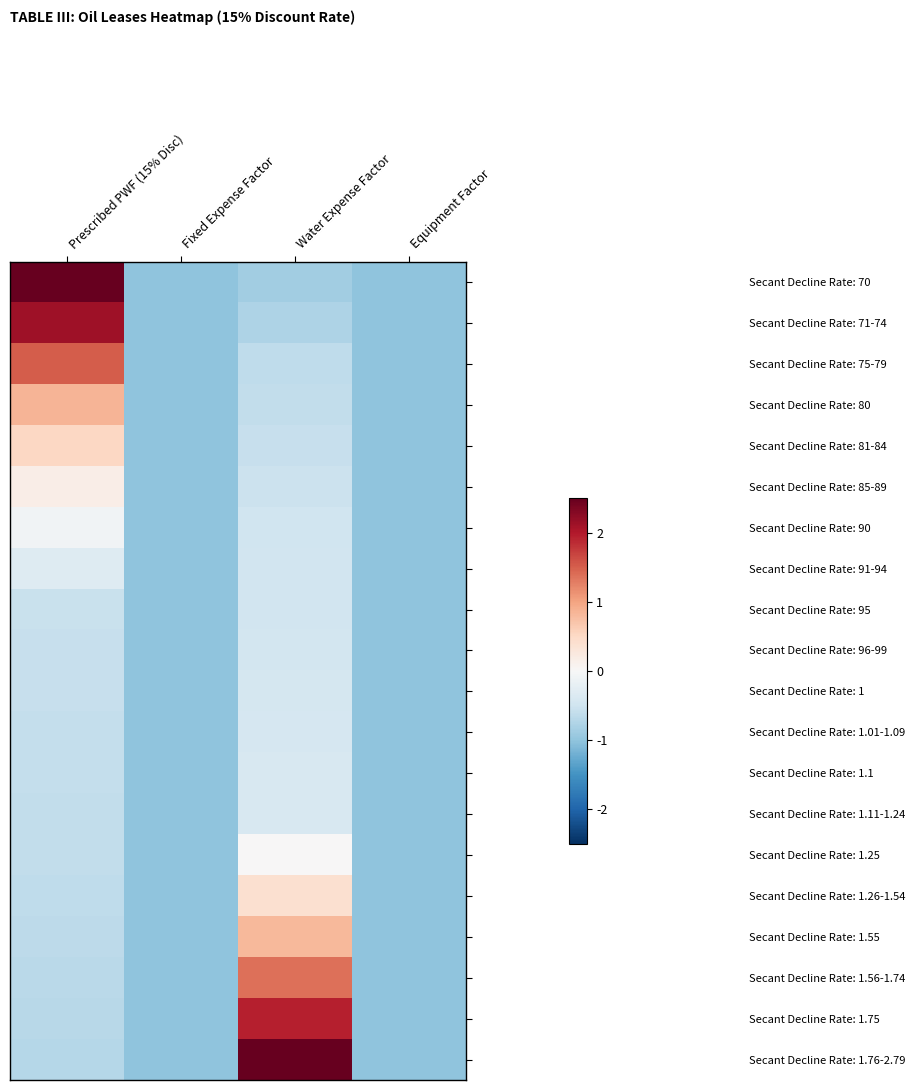

Reading left to right, what are all the values shown in this chart?

Secant Decline Rate: 70: Prescribed PWF (15% Disc)=2.7	Fixed Expense Factor=-1.0	Water Expense Factor=-0.9	Equipment Factor=-1.0
Secant Decline Rate: 71-74: Prescribed PWF (15% Disc)=2.1	Fixed Expense Factor=-1.0	Water Expense Factor=-0.8	Equipment Factor=-1.0
Secant Decline Rate: 75-79: Prescribed PWF (15% Disc)=1.5	Fixed Expense Factor=-1.0	Water Expense Factor=-0.6	Equipment Factor=-1.0
Secant Decline Rate: 80: Prescribed PWF (15% Disc)=0.9	Fixed Expense Factor=-1.0	Water Expense Factor=-0.6	Equipment Factor=-1.0
Secant Decline Rate: 81-84: Prescribed PWF (15% Disc)=0.5	Fixed Expense Factor=-1.0	Water Expense Factor=-0.6	Equipment Factor=-1.0
Secant Decline Rate: 85-89: Prescribed PWF (15% Disc)=0.2	Fixed Expense Factor=-1.0	Water Expense Factor=-0.5	Equipment Factor=-1.0
Secant Decline Rate: 90: Prescribed PWF (15% Disc)=-0.1	Fixed Expense Factor=-1.0	Water Expense Factor=-0.5	Equipment Factor=-1.0
Secant Decline Rate: 91-94: Prescribed PWF (15% Disc)=-0.3	Fixed Expense Factor=-1.0	Water Expense Factor=-0.5	Equipment Factor=-1.0
Secant Decline Rate: 95: Prescribed PWF (15% Disc)=-0.6	Fixed Expense Factor=-1.0	Water Expense Factor=-0.5	Equipment Factor=-1.0
Secant Decline Rate: 96-99: Prescribed PWF (15% Disc)=-0.6	Fixed Expense Factor=-1.0	Water Expense Factor=-0.5	Equipment Factor=-1.0
Secant Decline Rate: 1: Prescribed PWF (15% Disc)=-0.6	Fixed Expense Factor=-1.0	Water Expense Factor=-0.4	Equipment Factor=-1.0
Secant Decline Rate: 1.01-1.09: Prescribed PWF (15% Disc)=-0.6	Fixed Expense Factor=-1.0	Water Expense Factor=-0.4	Equipment Factor=-1.0
Secant Decline Rate: 1.1: Prescribed PWF (15% Disc)=-0.6	Fixed Expense Factor=-1.0	Water Expense Factor=-0.4	Equipment Factor=-1.0
Secant Decline Rate: 1.11-1.24: Prescribed PWF (15% Disc)=-0.6	Fixed Expense Factor=-1.0	Water Expense Factor=-0.4	Equipment Factor=-1.0
Secant Decline Rate: 1.25: Prescribed PWF (15% Disc)=-0.6	Fixed Expense Factor=-1.0	Water Expense Factor=0.0	Equipment Factor=-1.0
Secant Decline Rate: 1.26-1.54: Prescribed PWF (15% Disc)=-0.6	Fixed Expense Factor=-1.0	Water Expense Factor=0.4	Equipment Factor=-1.0
Secant Decline Rate: 1.55: Prescribed PWF (15% Disc)=-0.6	Fixed Expense Factor=-1.0	Water Expense Factor=0.8	Equipment Factor=-1.0
Secant Decline Rate: 1.56-1.74: Prescribed PWF (15% Disc)=-0.7	Fixed Expense Factor=-1.0	Water Expense Factor=1.4	Equipment Factor=-1.0
Secant Decline Rate: 1.75: Prescribed PWF (15% Disc)=-0.7	Fixed Expense Factor=-1.0	Water Expense Factor=1.9	Equipment Factor=-1.0
Secant Decline Rate: 1.76-2.79: Prescribed PWF (15% Disc)=-0.7	Fixed Expense Factor=-1.0	Water Expense Factor=3.0	Equipment Factor=-1.0